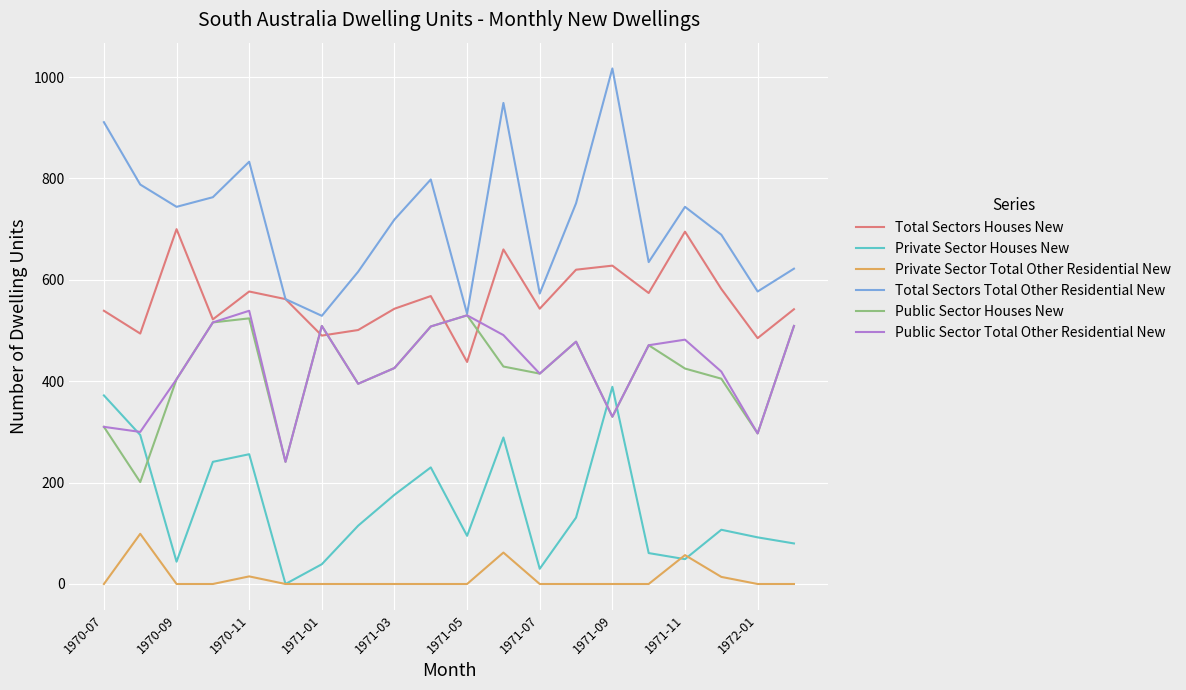

Is this an area chart (filled region under the line)?

No